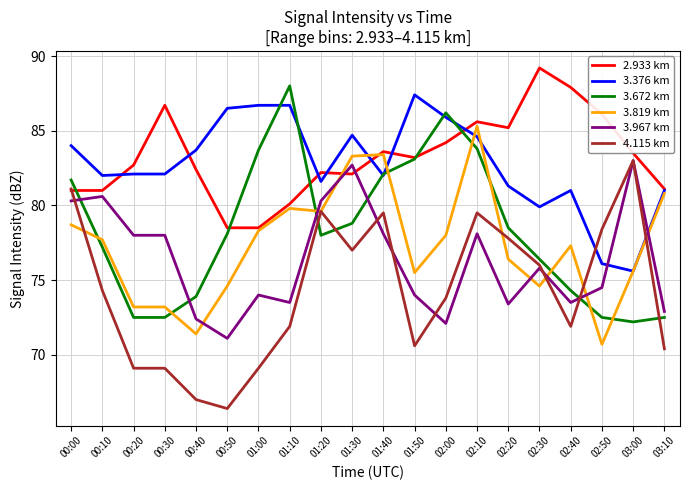

True or false: 3.672 km and 3.376 km intersect in this chart.

True